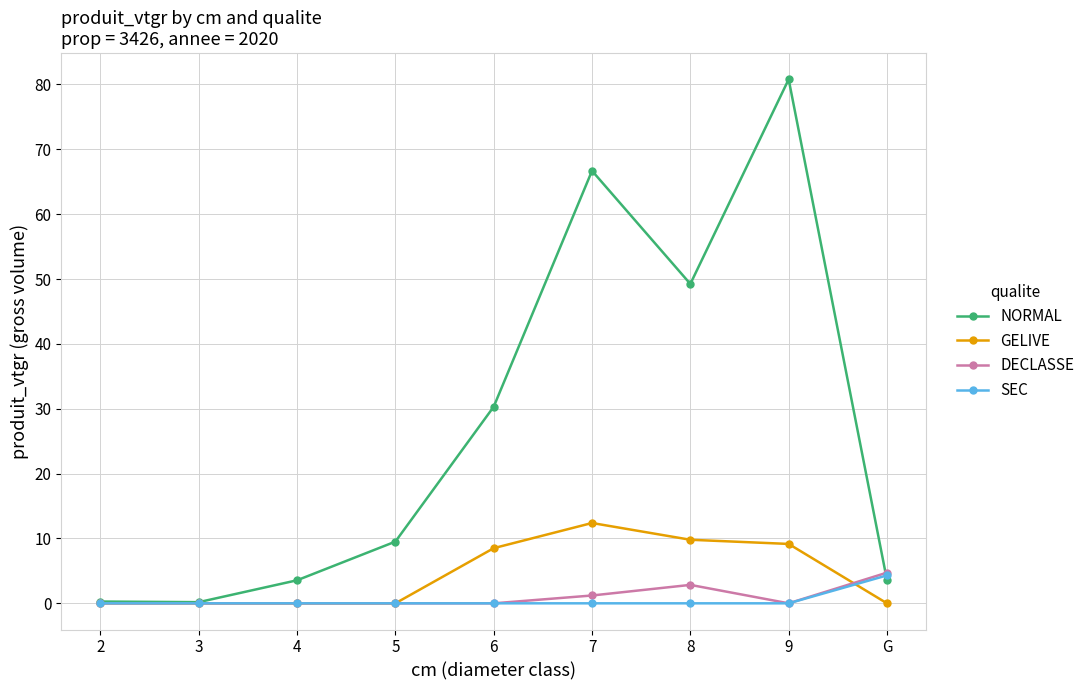

What is the total value across all series at 7?

80.3